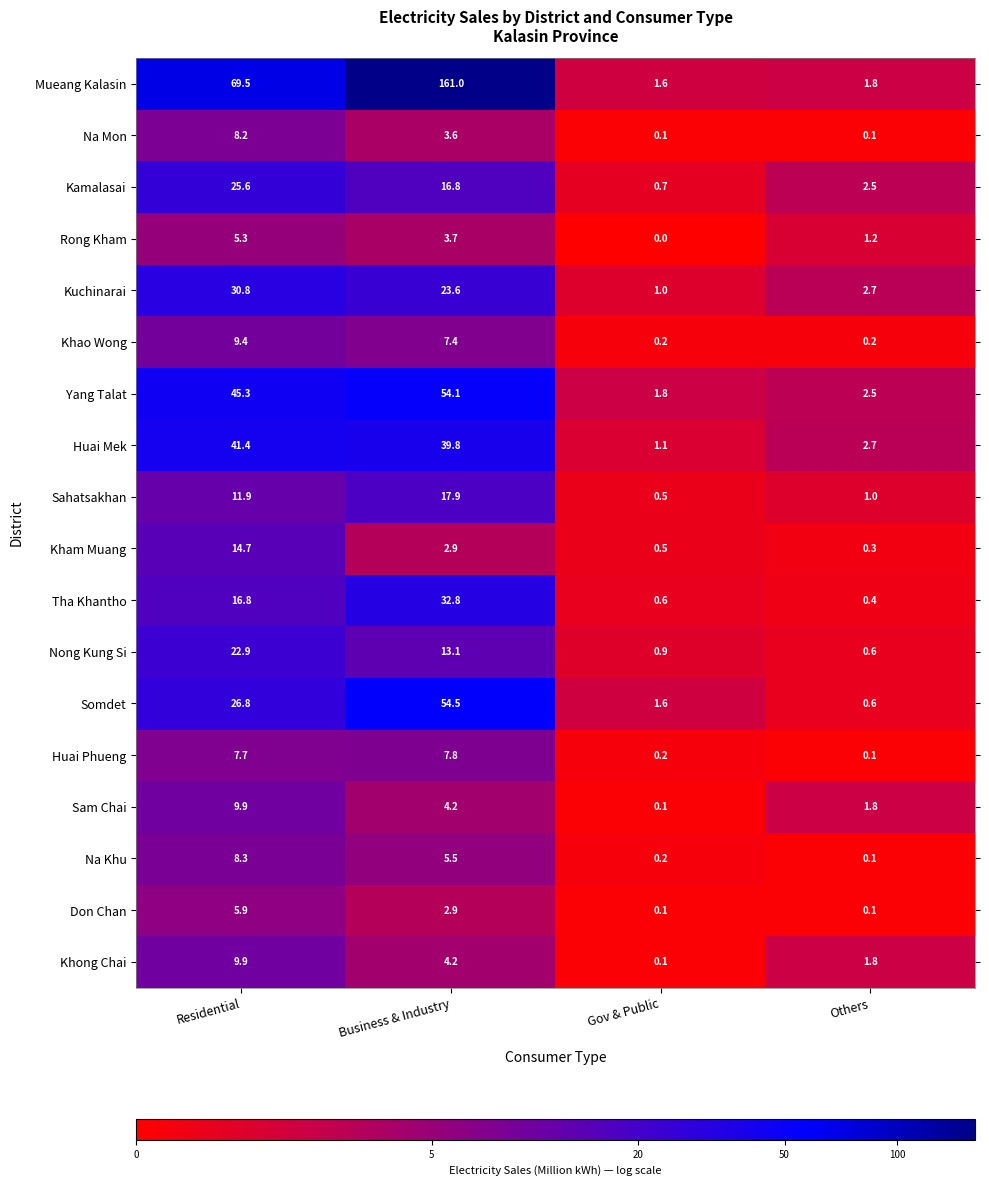

Which category has the lowest value across all series?

Gov & Public